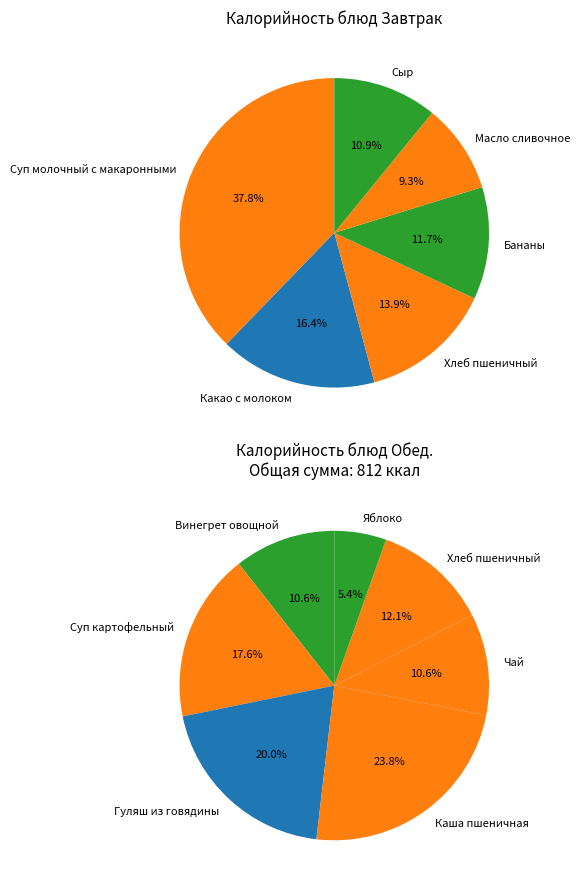

Is it true that Какао с молоком is 1% of the pie?

False